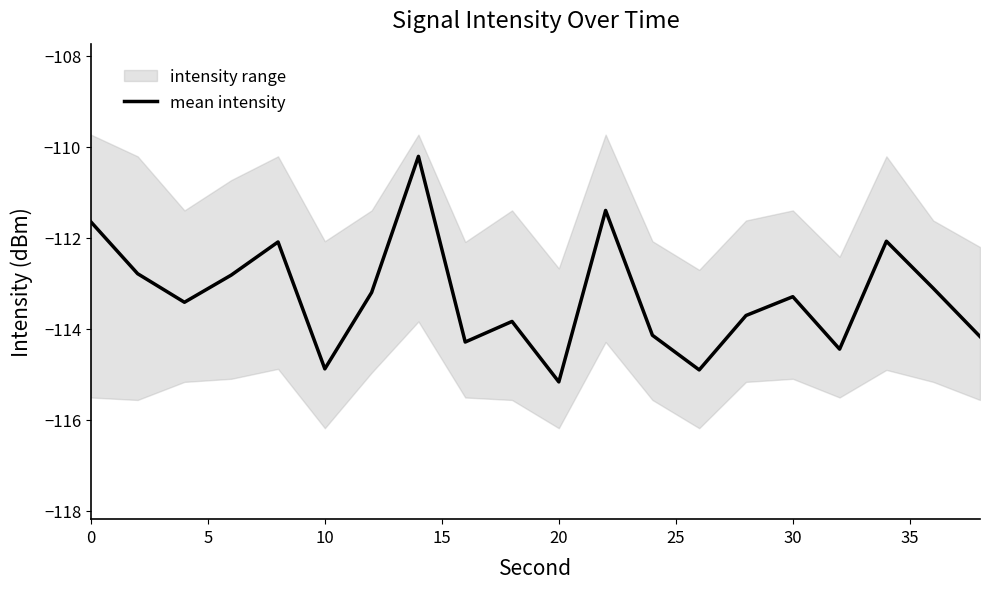

What is the difference between the maximum and minimum values?

5.0